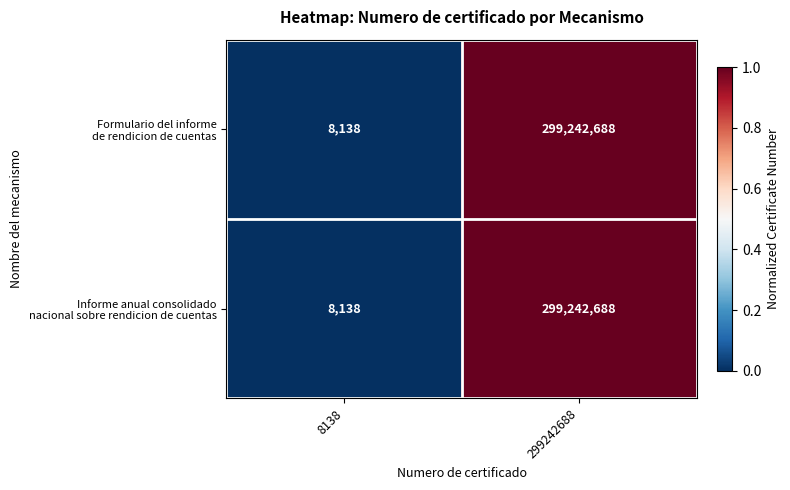

What is the maximum value shown in the chart?

299242688